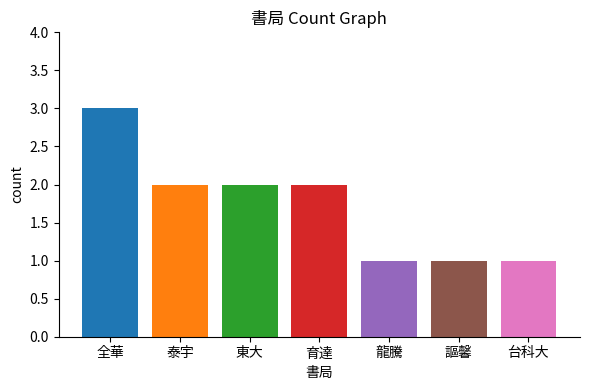

The value at 泰宇 is 2. True or false?

True